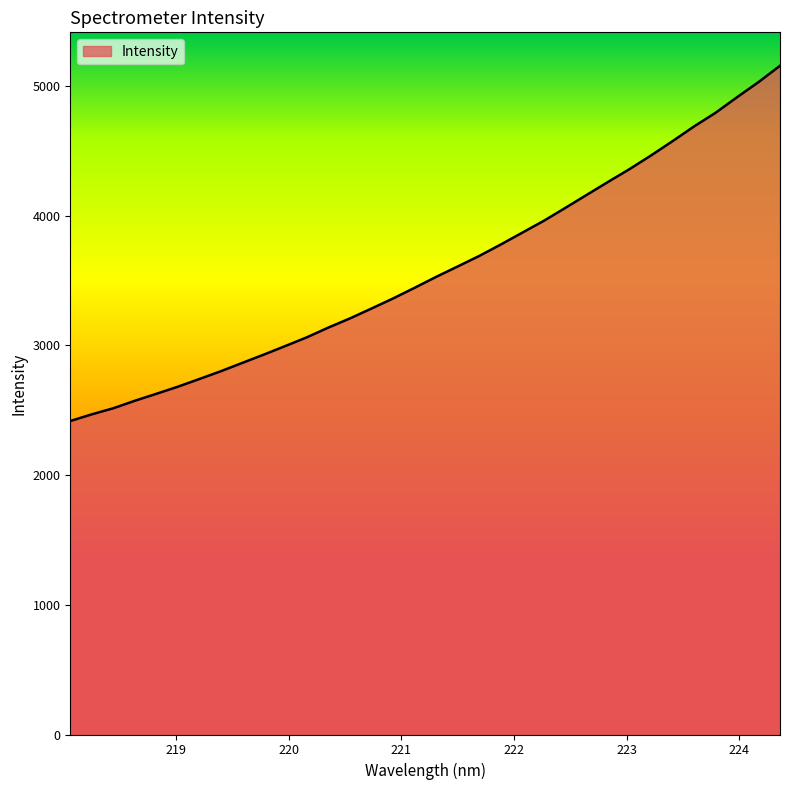

What is the greatest value displayed?

5155.7